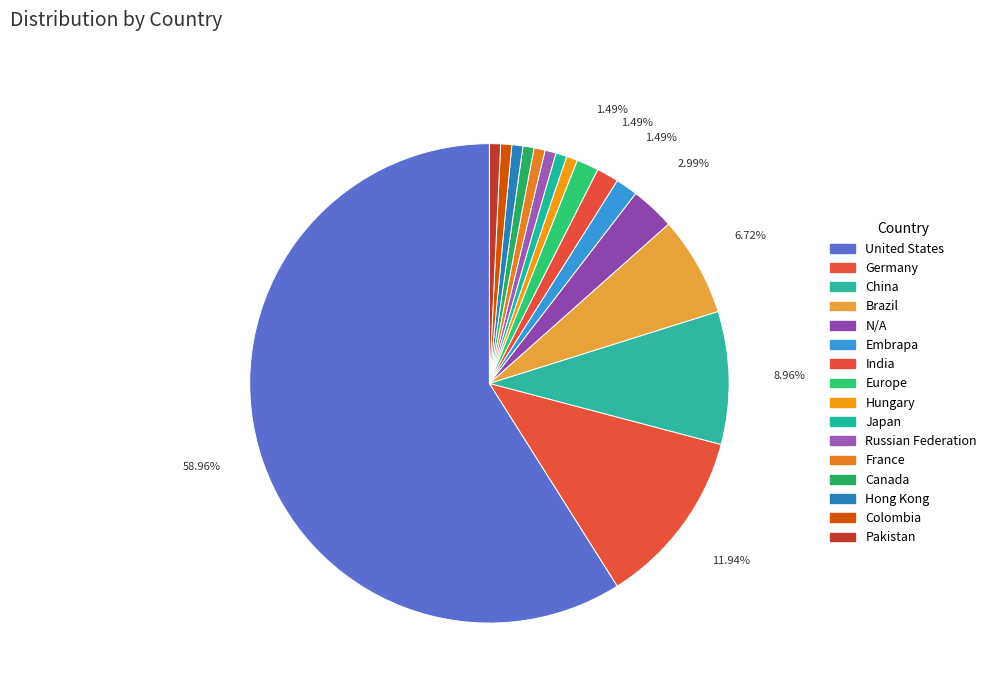

To the nearest percent, what portion does United States represent?

59%